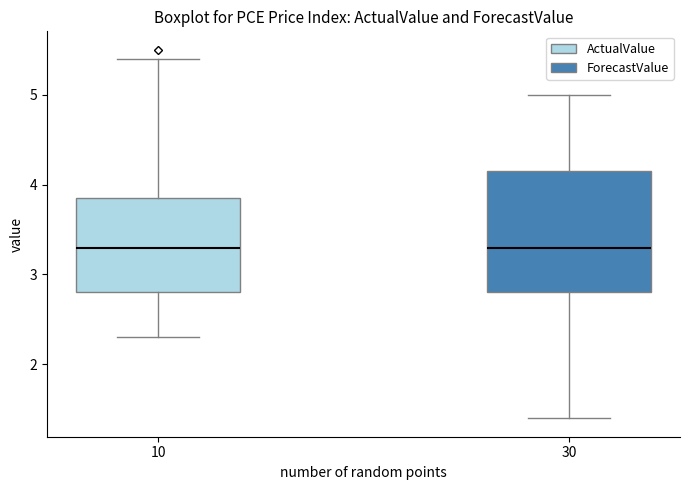

Reading left to right, read every box against the y-axis: the position of its median line, the range the box covers, and the ends of its whiskers. The values are not printed on the chart, so give them approximately, as read against the axis.

10: median 3.3, box 2.8 to 3.9, whiskers 2.3 to 5.4
30: median 3.3, box 2.8 to 4.2, whiskers 1.4 to 5.0